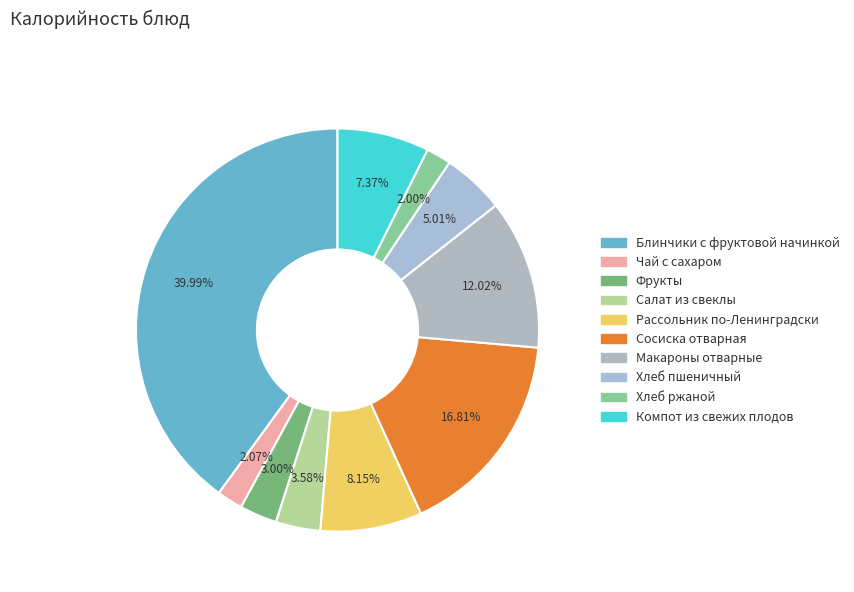

How many segments does this pie chart have?

10